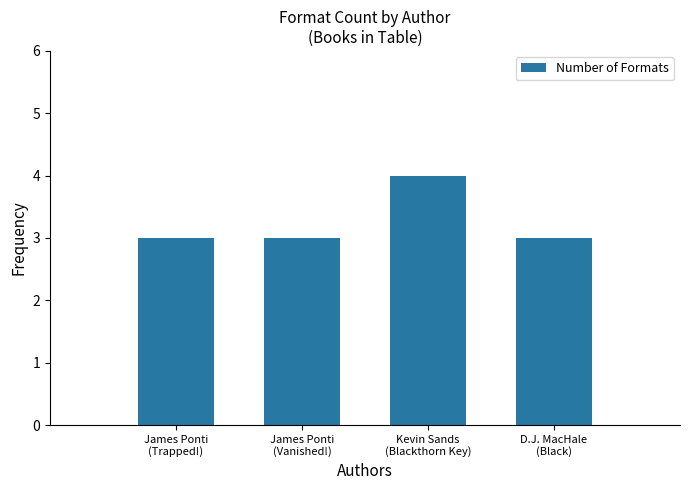

The value at James Ponti
(Trapped!) is 3. True or false?

True